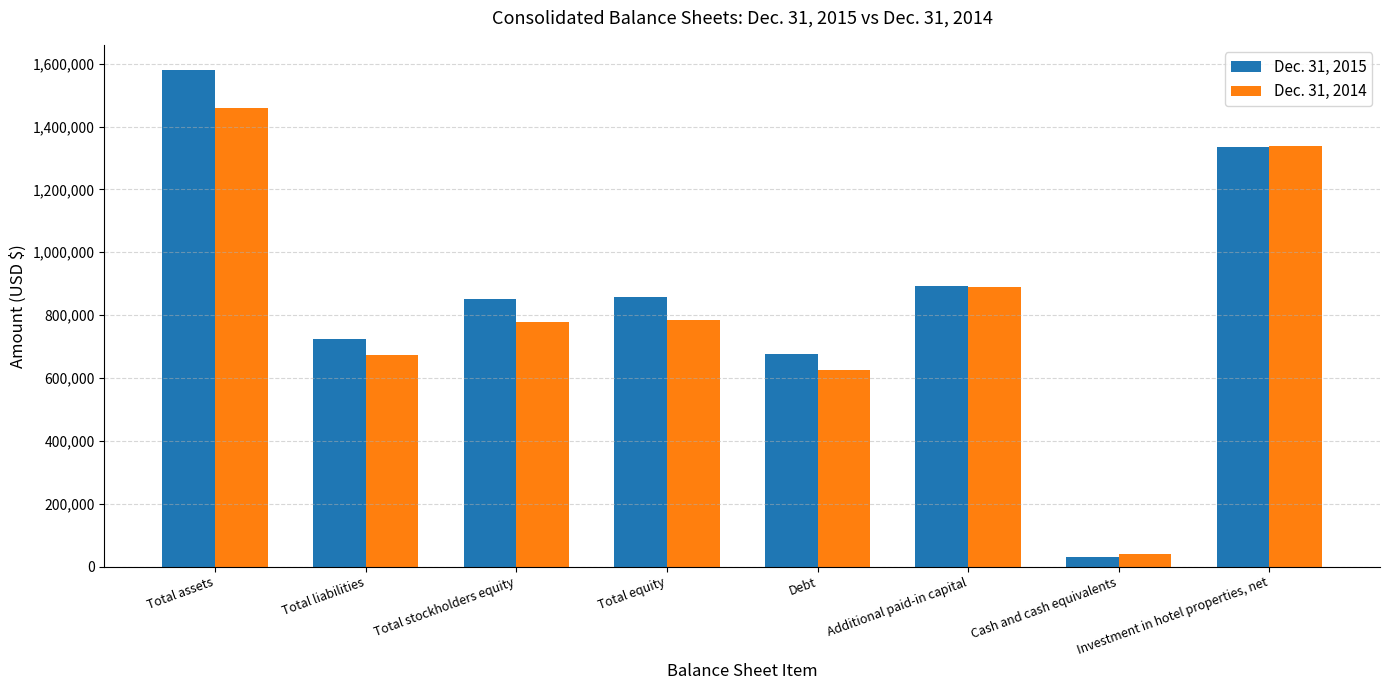

What are all the series names shown in the legend?

Dec. 31, 2015, Dec. 31, 2014